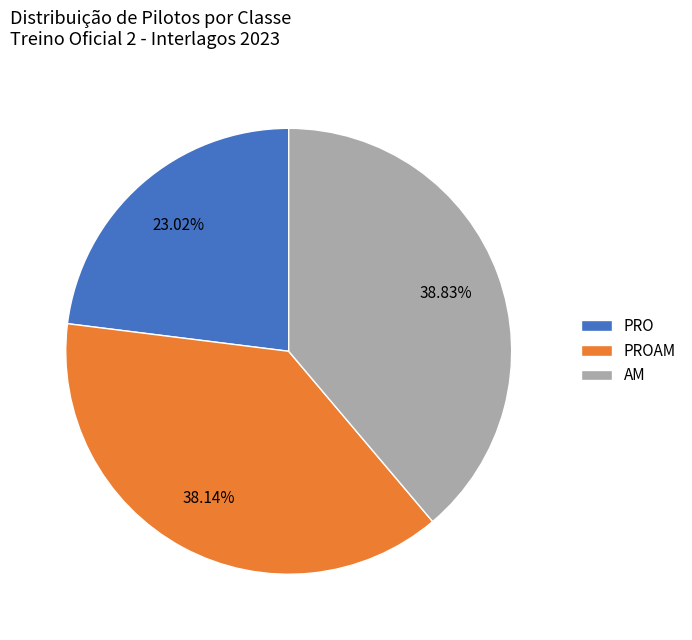

How much of the chart is everything except PROAM?

61.9%